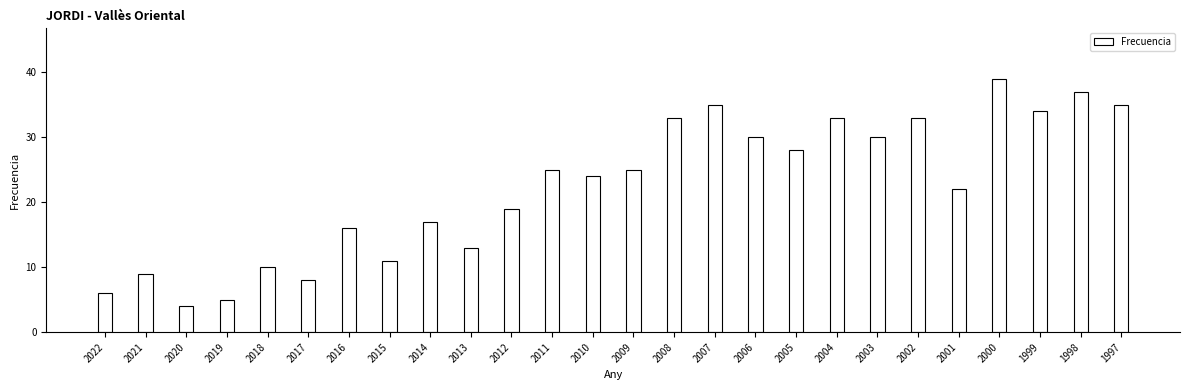

Where is the data nearest to the value 21?

2001